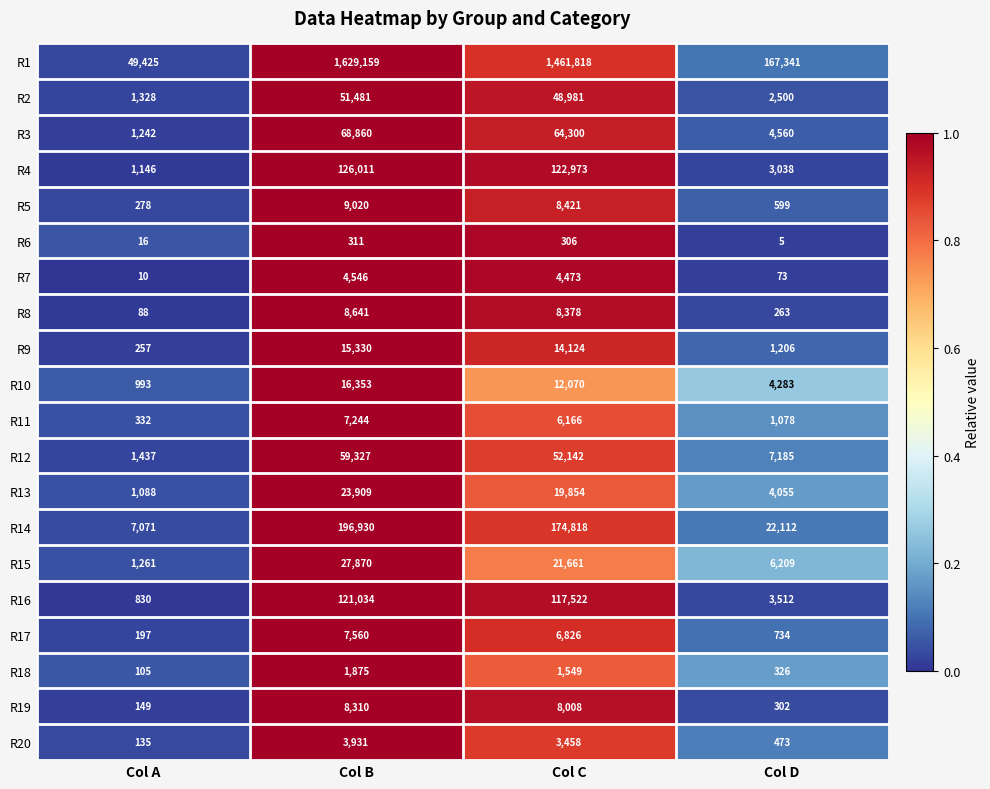

What is the difference between the R11 values at Col B and Col D?

6166